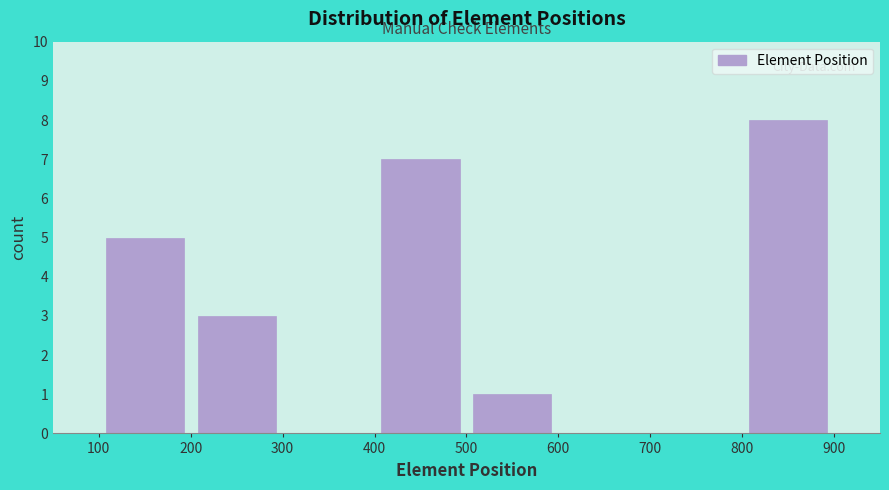

Over which range of the x-axis is the bar tallest?

800 to 900